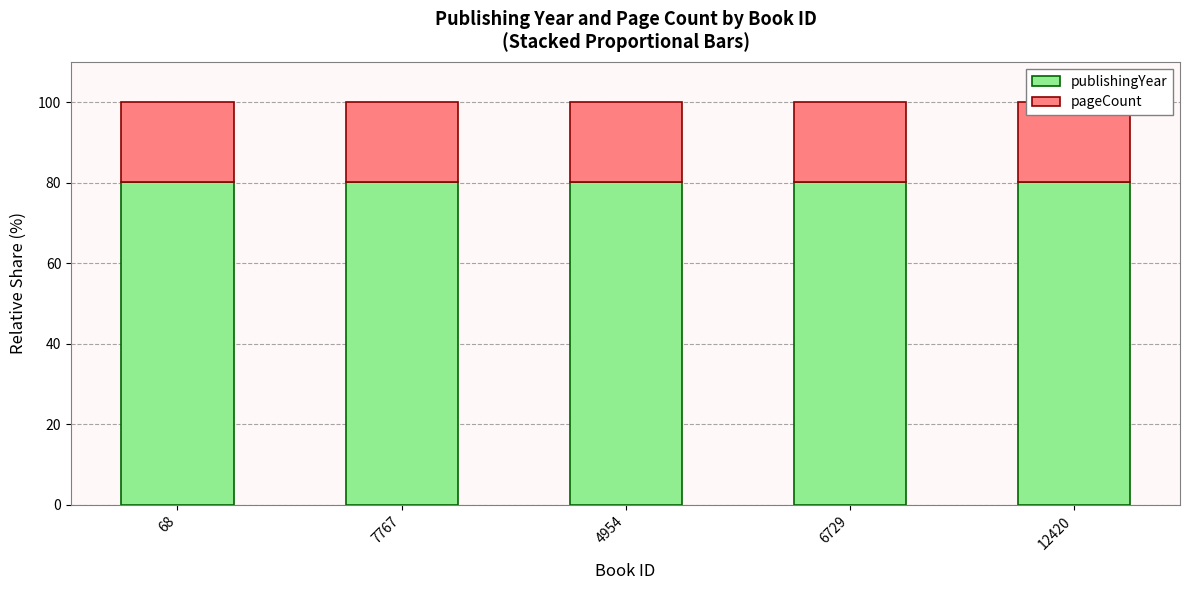

What is the highest value of the publishingYear series?

80.2